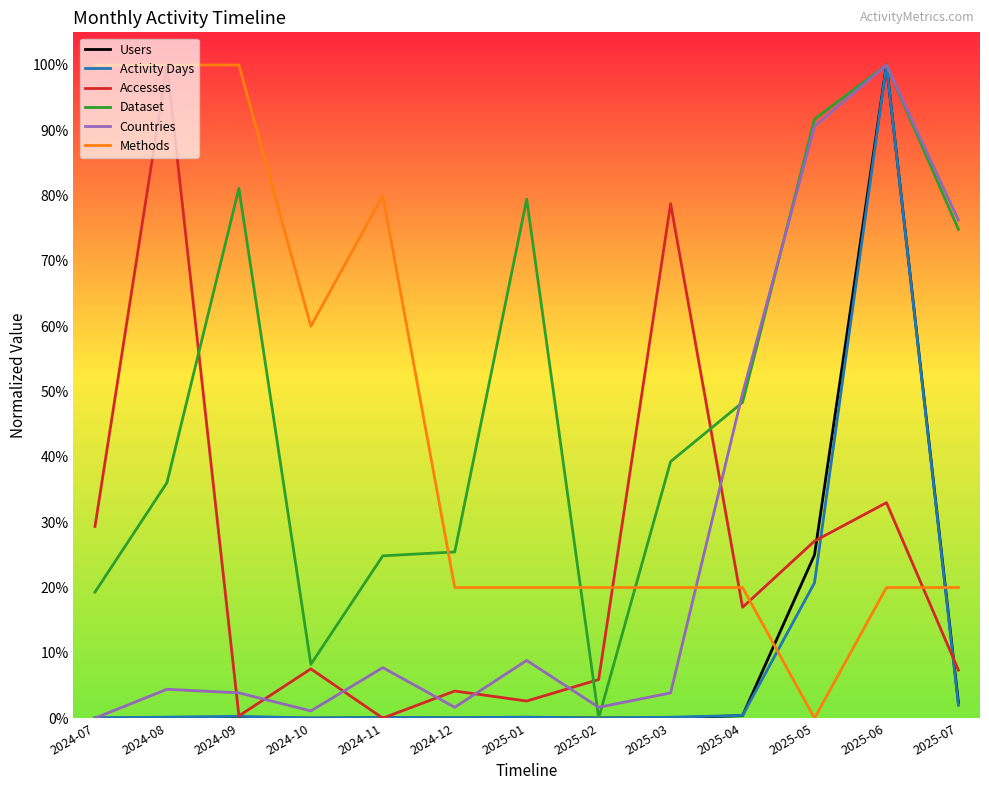

Is this an area chart (filled region under the line)?

No